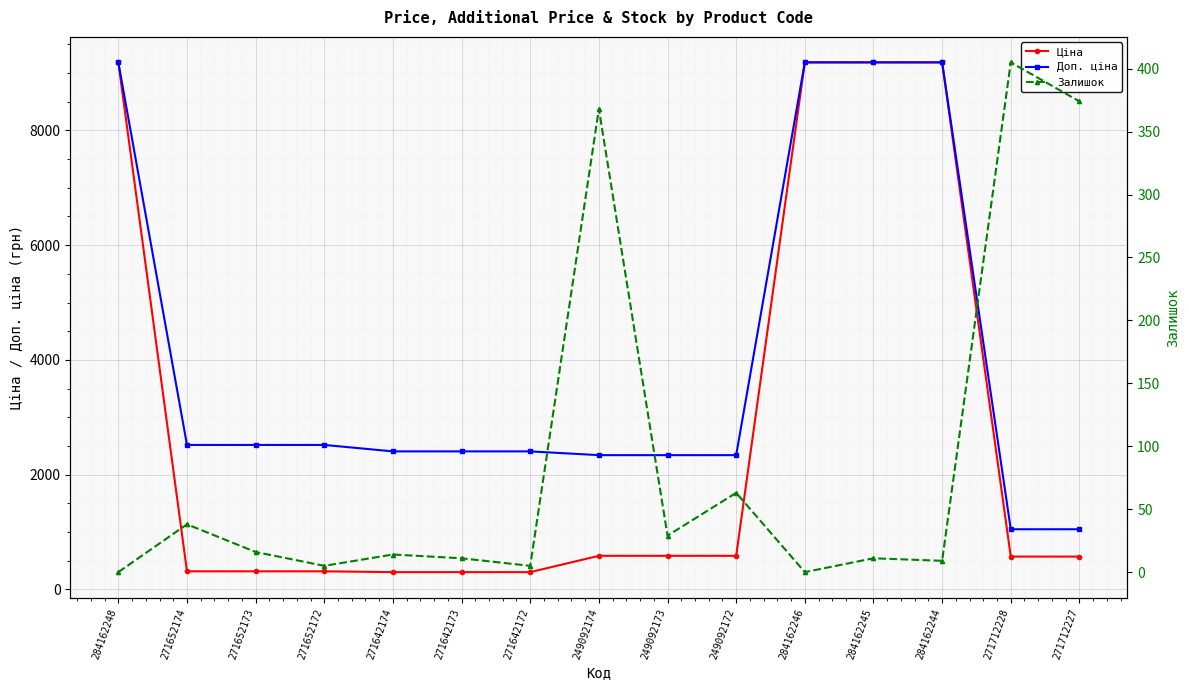

At which label does Доп. ціна first exceed 2405?

284162248